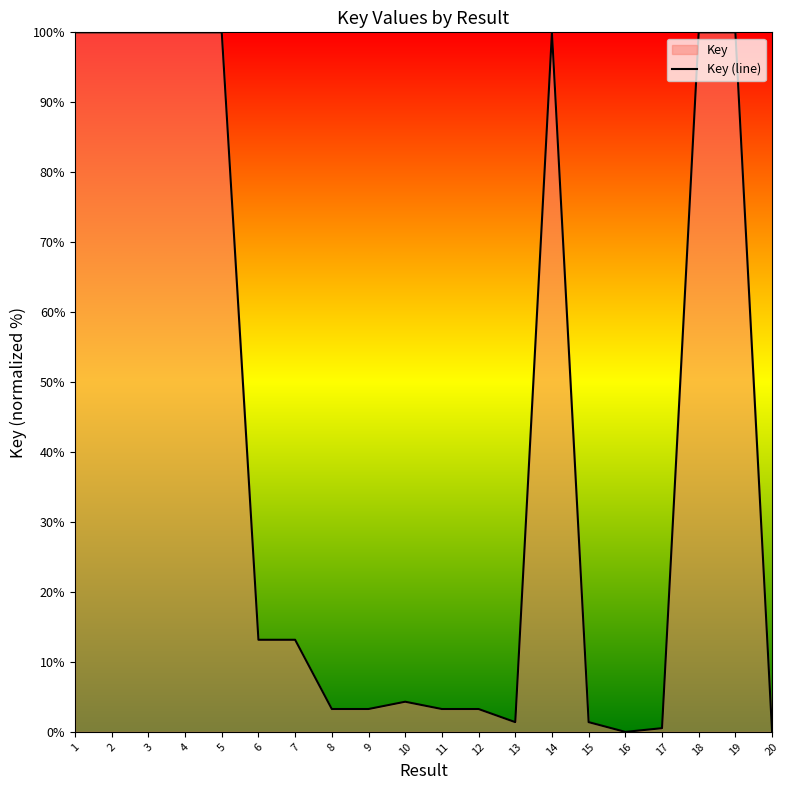

Where is the first local maximum?

4